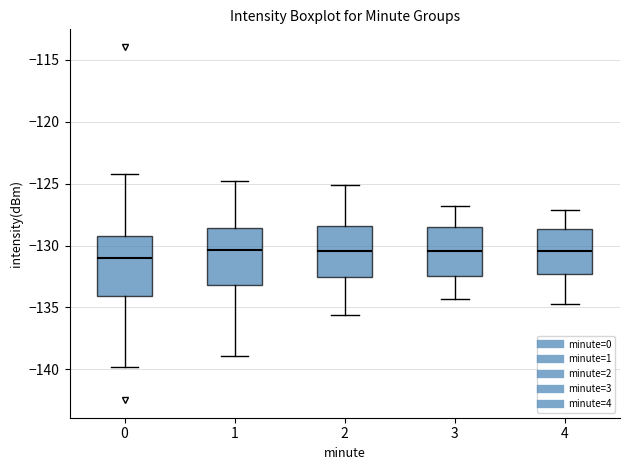

Reading left to right, transcribe this box plot: for each box, give where its median line is, the range the box spans, and where its two whiskers end, as read against the y-axis. The values are not printed on the chart, so give them approximately, as read against the axis.

0: median -131.0, box -134.0 to -129.0, whiskers -140.0 to -124.0
1: median -130.5, box -133.0 to -128.5, whiskers -139.0 to -125.0
2: median -130.5, box -132.5 to -128.5, whiskers -135.5 to -125.0
3: median -130.5, box -132.5 to -128.5, whiskers -134.5 to -127.0
4: median -130.5, box -132.5 to -128.5, whiskers -134.5 to -127.0